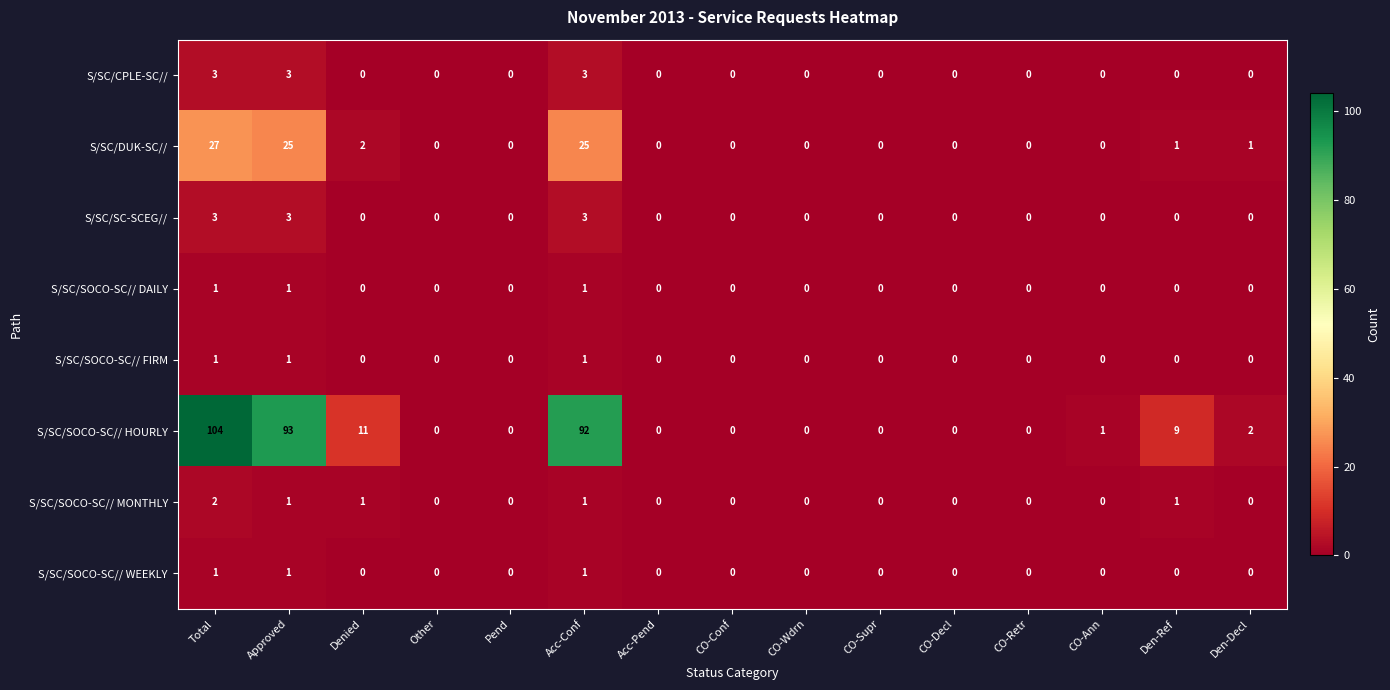

Which label corresponds to the largest value in the chart?

Total